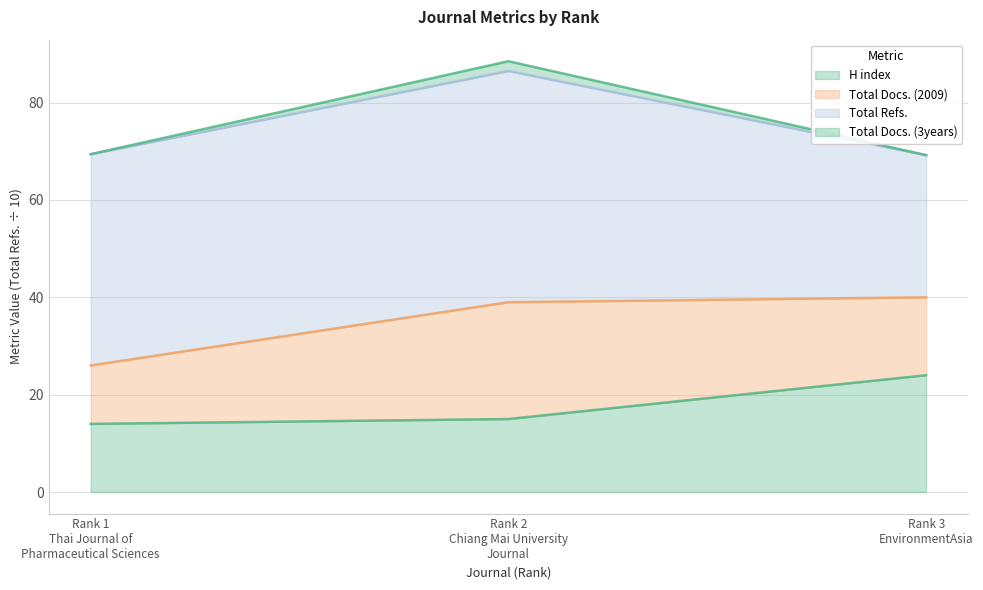

List the labels in order of Total Docs. (3years) value, smallest first.

Rank 3
EnvironmentAsia, Rank 1
Thai Journal of
Pharmaceutical Sciences, Rank 2
Chiang Mai University
Journal